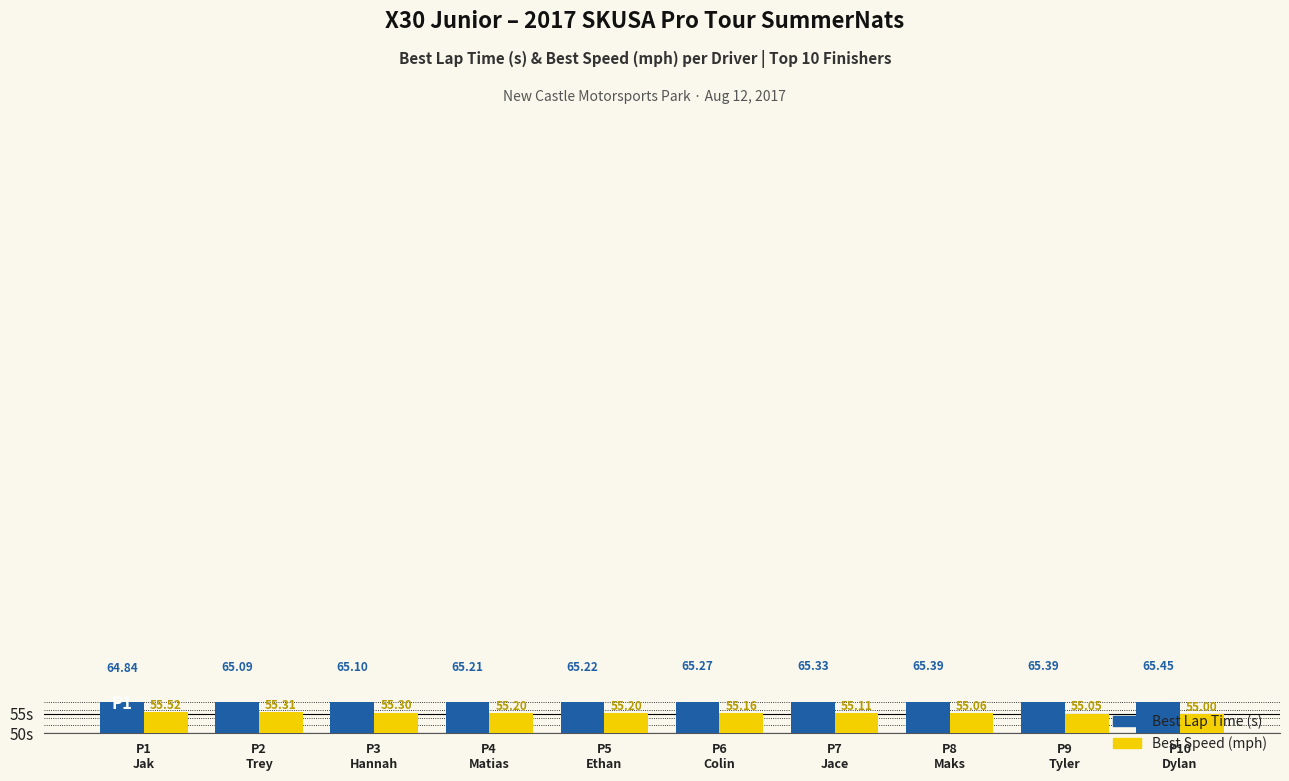

What is the spread (max minus min) of values at P6
Colin?

10.1